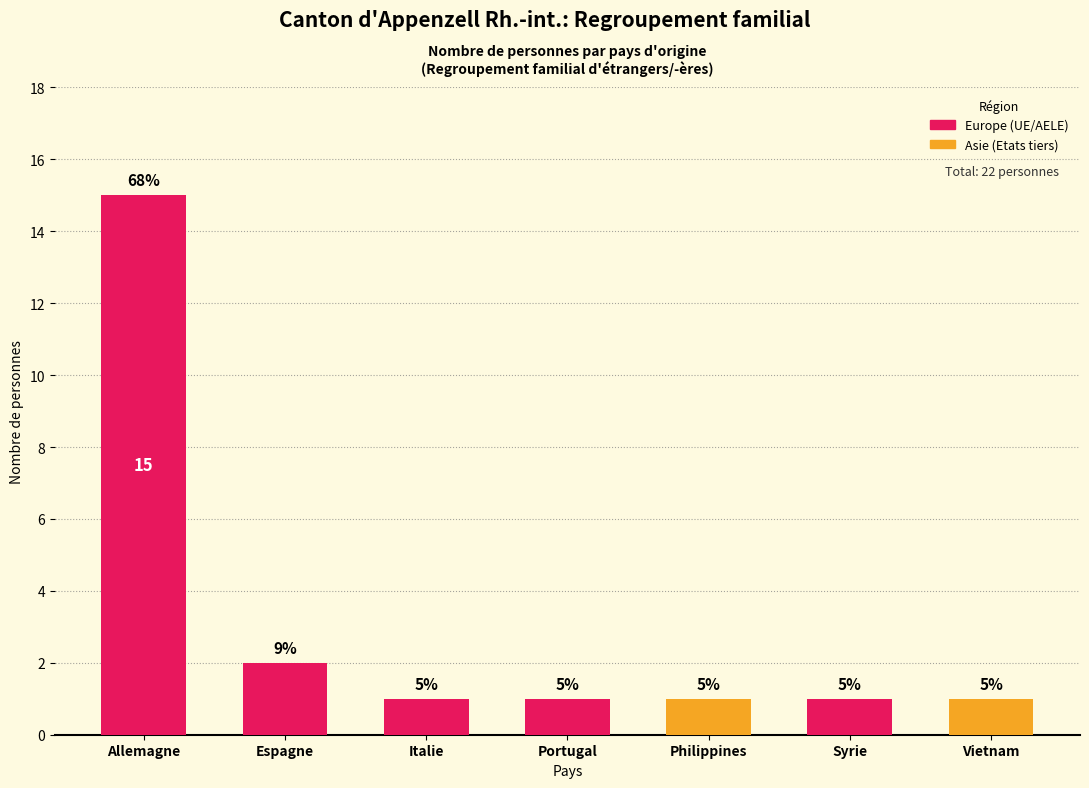

List the labels in order of value, smallest first.

Italie, Portugal, Philippines, Syrie, Vietnam, Espagne, Allemagne